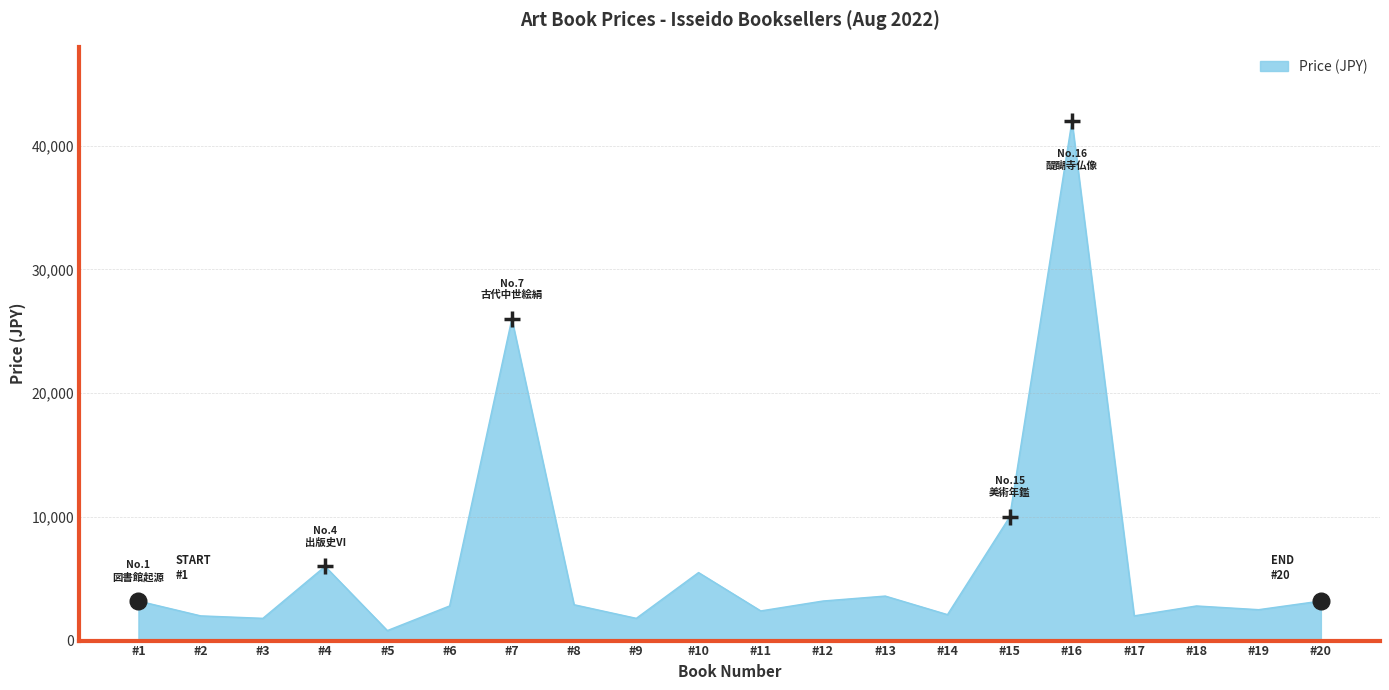

What is the difference between the maximum and minimum values?

41190